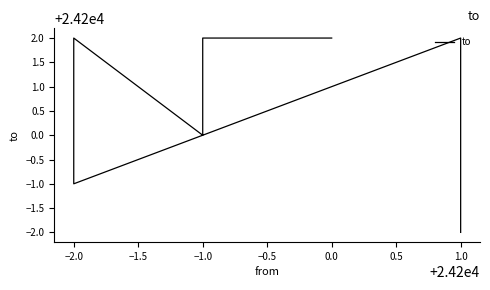

The value at 1.0 is 24198. True or false?

True